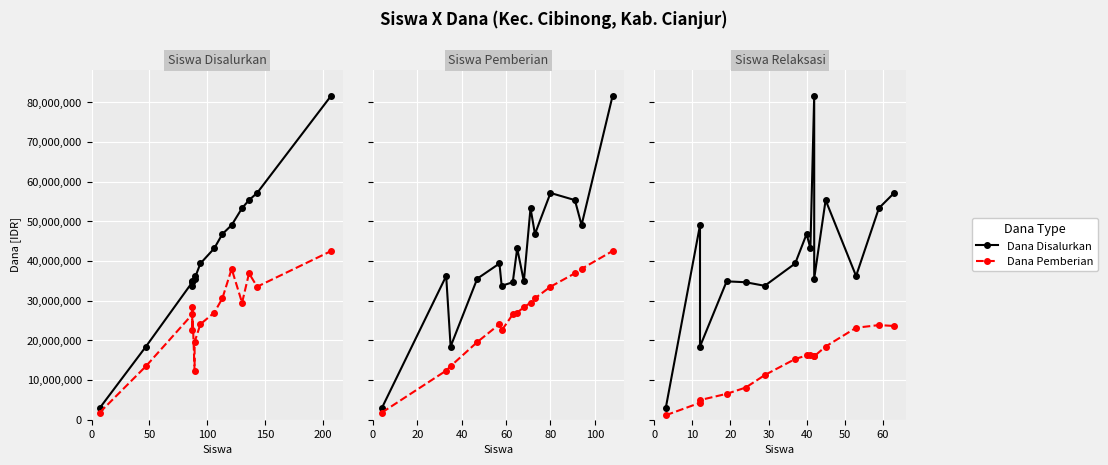

What is the spread (max minus min) of values at 0?

1800000